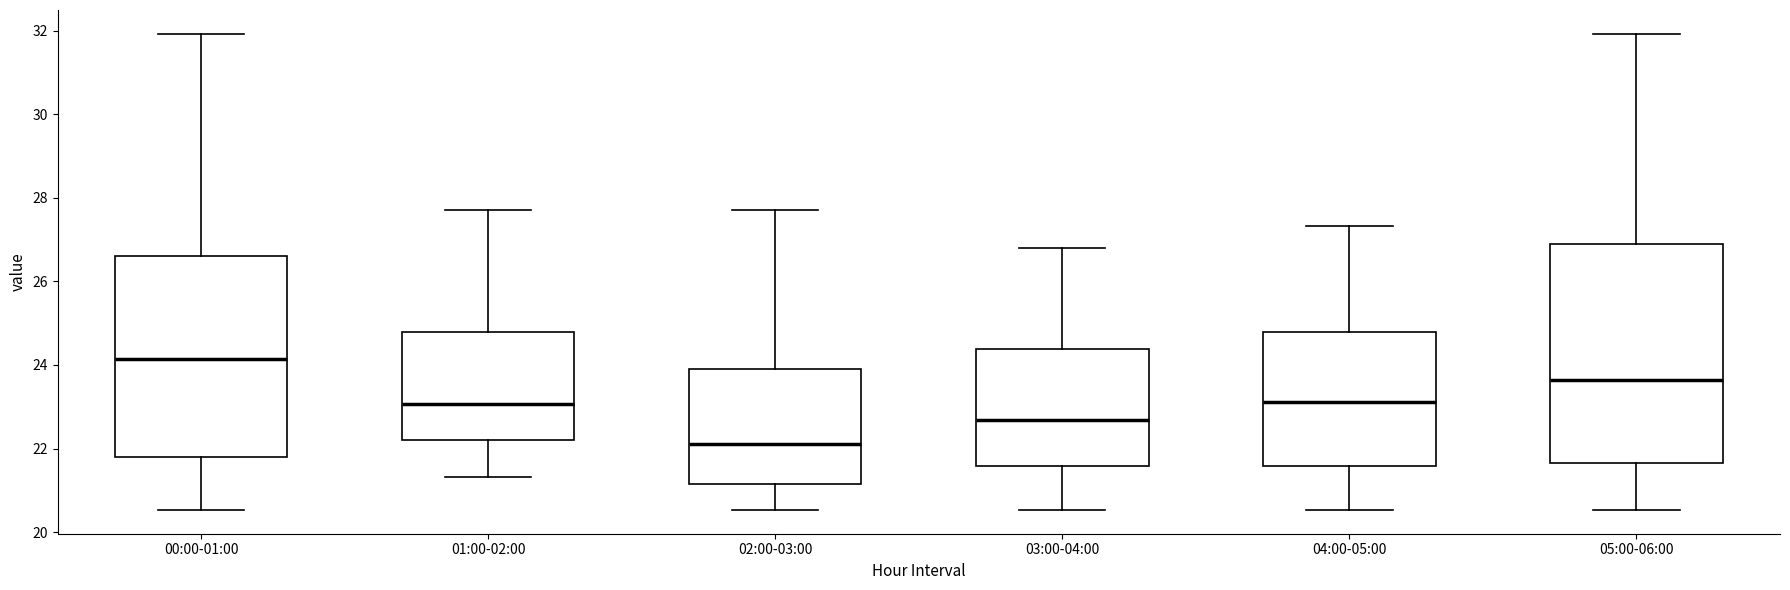

Where does the median line of the box for 01:00-02:00 sit on the y-axis? The values are not printed on the chart, so give them approximately, as read against the axis.

23.0